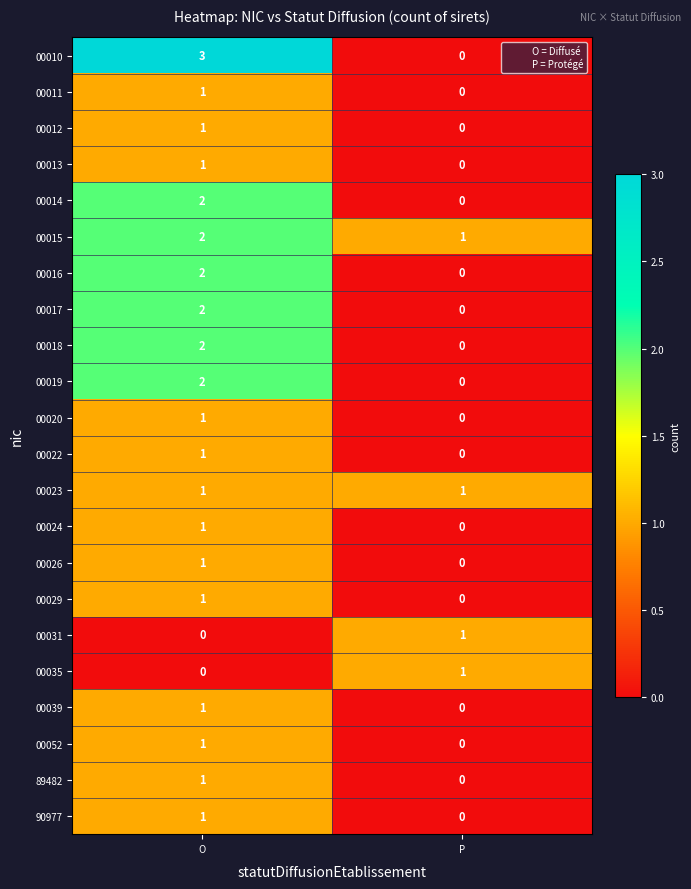

What is the difference between the maximum and minimum values in the 00010 series?

3